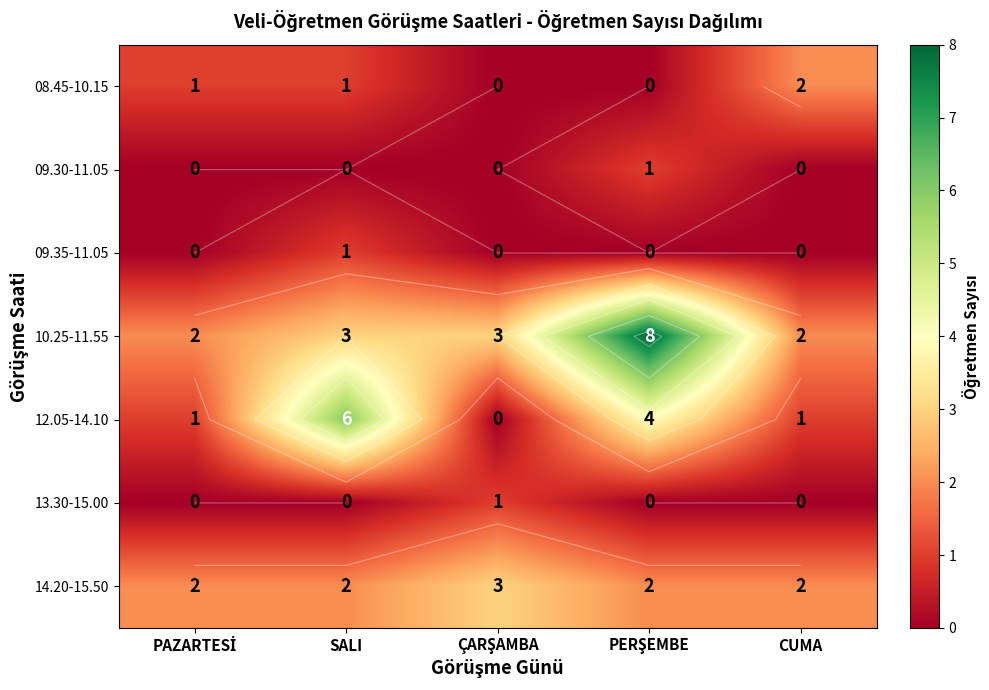

Is the value of 09.30-11.05 at PAZARTESİ greater than the value of 12.05-14.10 at PAZARTESİ?

No